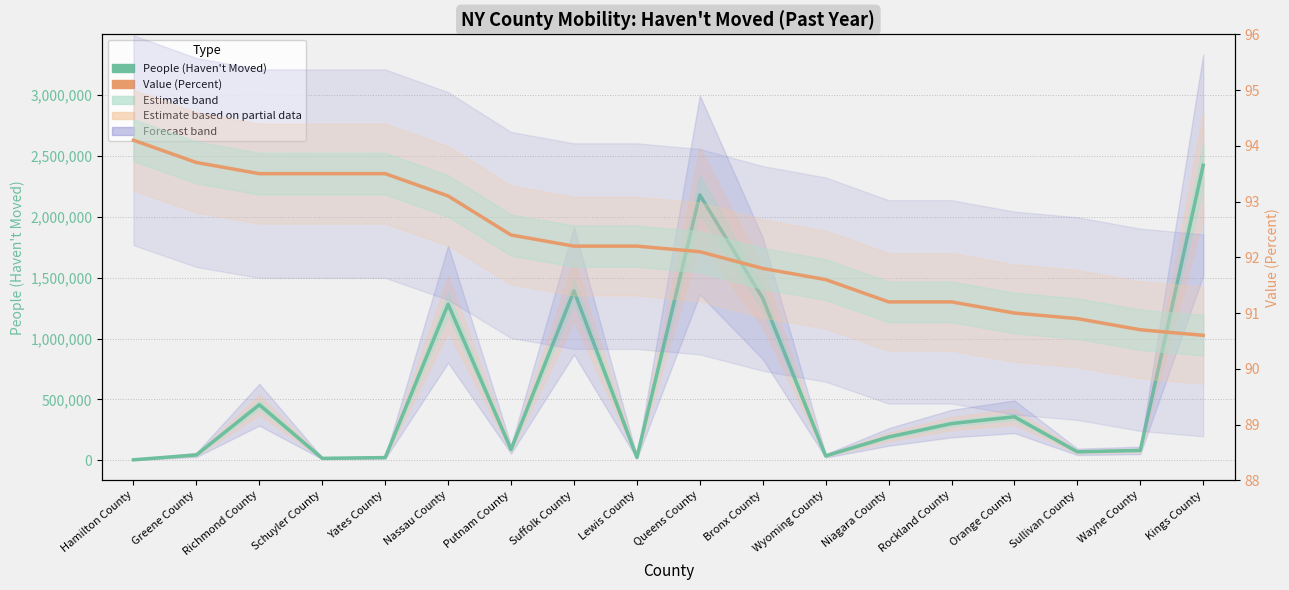

Which series has the largest total across all categories?

People (Haven't Moved)